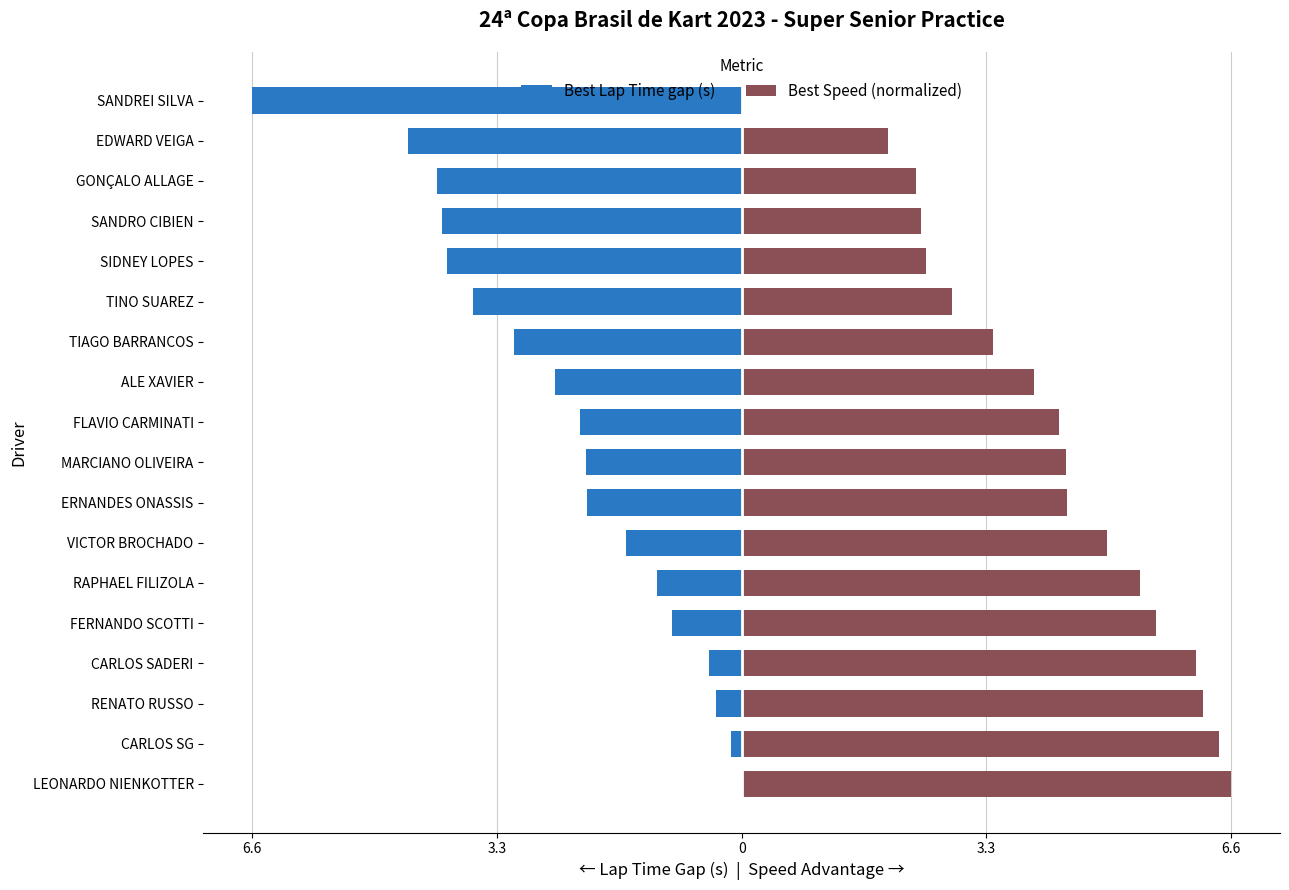

How many distinct data groups are displayed?

2